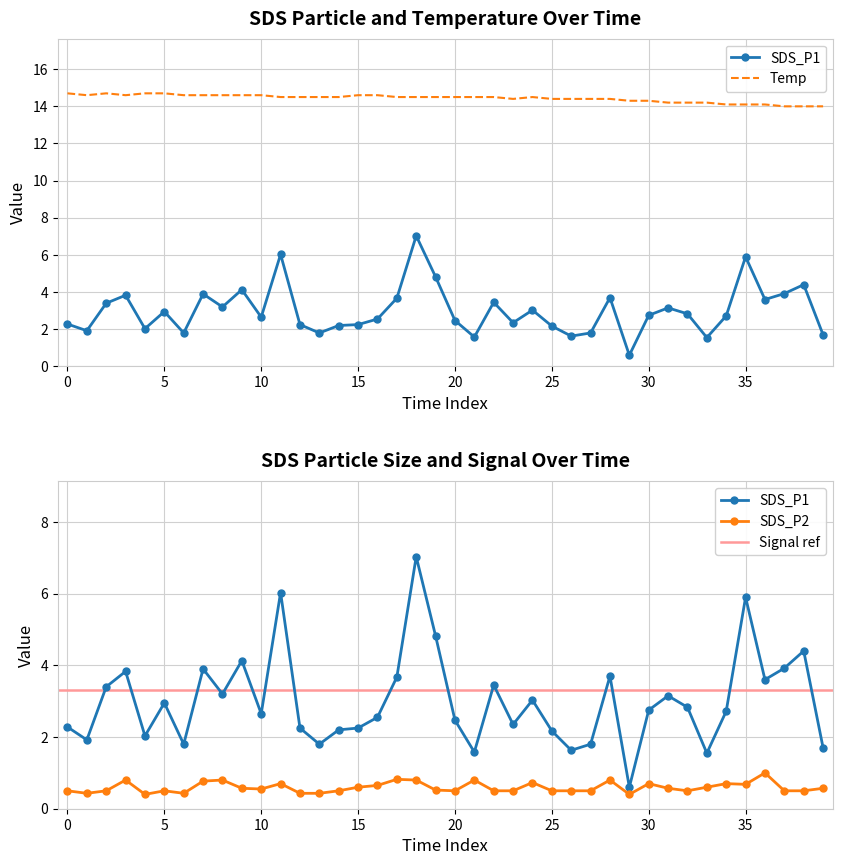

At how many categories does at least one series exceed 14?

37